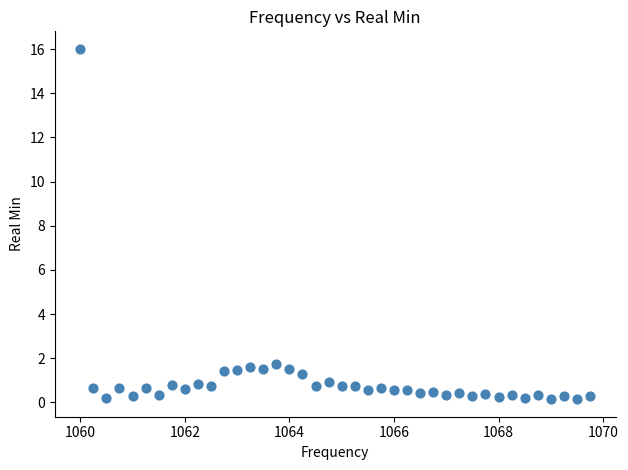

What is the range of X values (max minus min)?

9.8